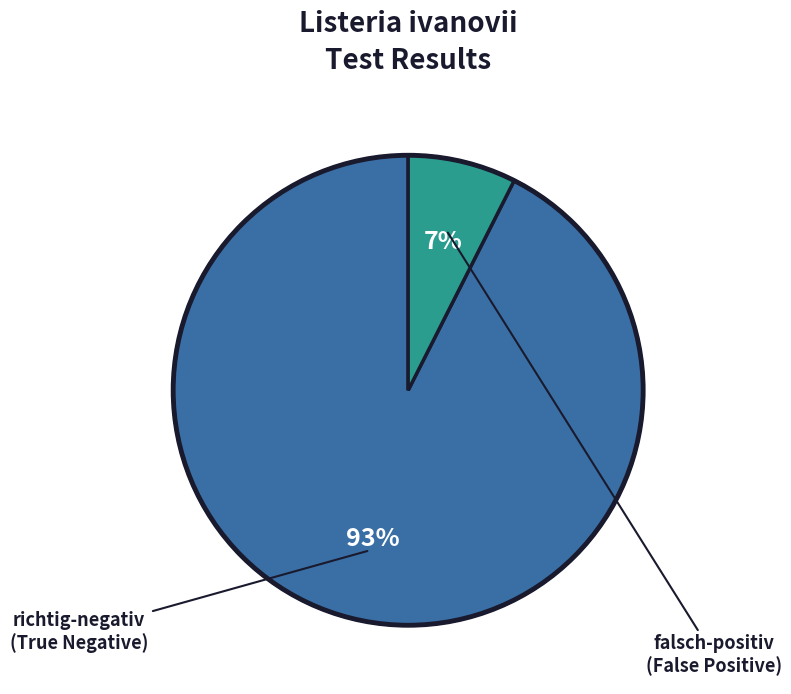

To the nearest percent, what is the average slice percentage?

50%